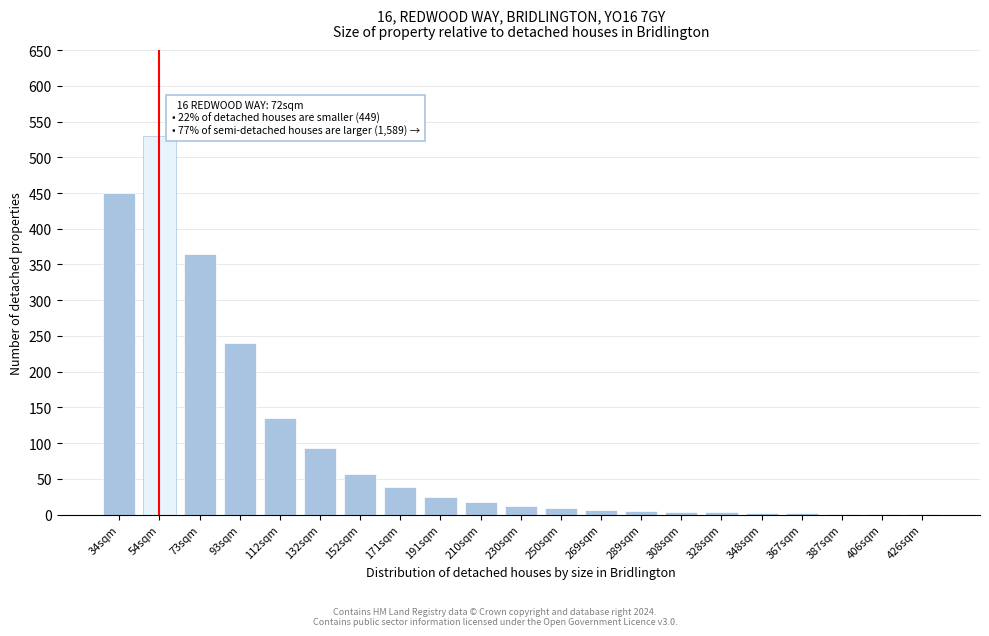

The chart shows a value of 135 at 112sqm. True or false?

True